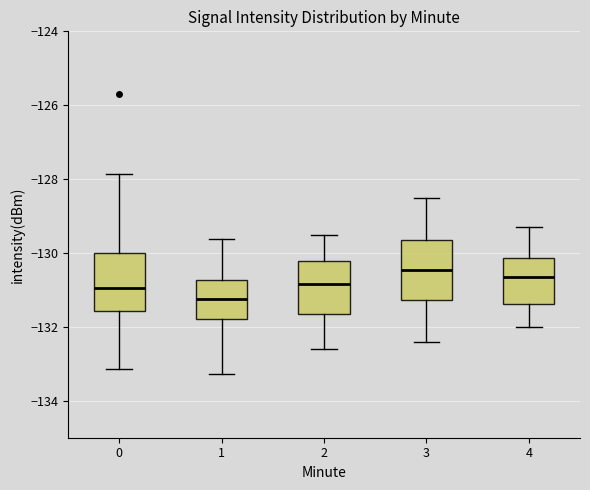

Where is the upper edge of the box at x = 2 on the y-axis? The values are not printed on the chart, so give them approximately, as read against the axis.

-130.2